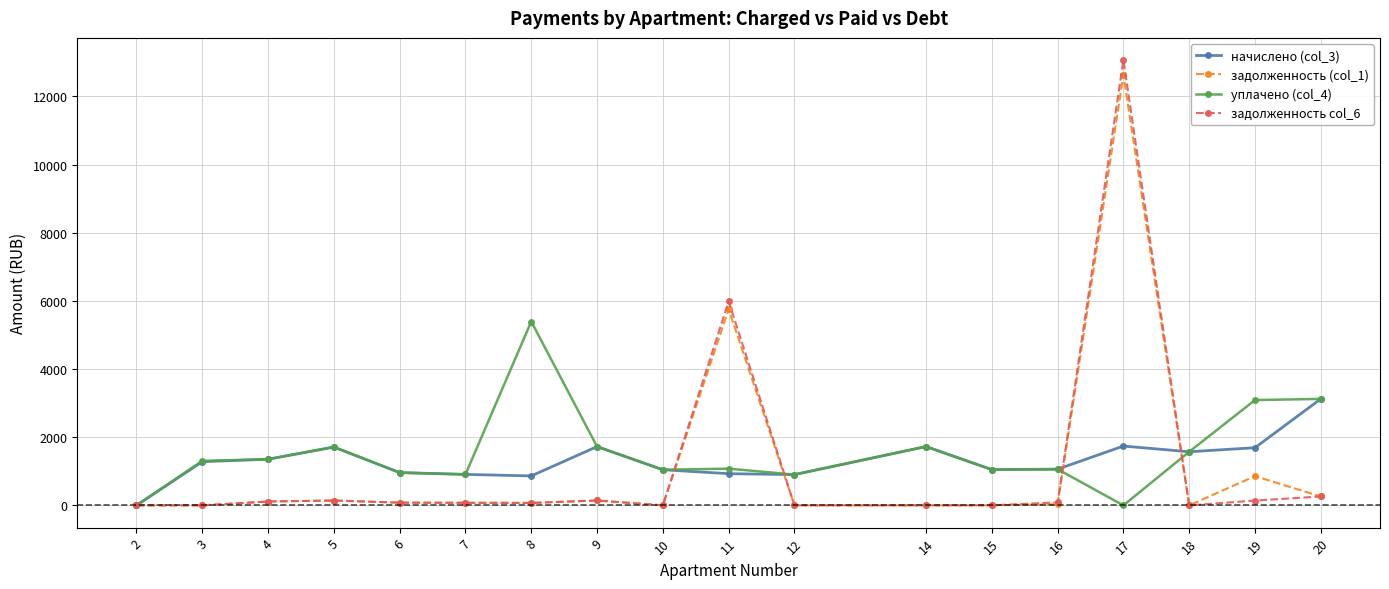

Which series has the widest spread of values?

задолженность col_6